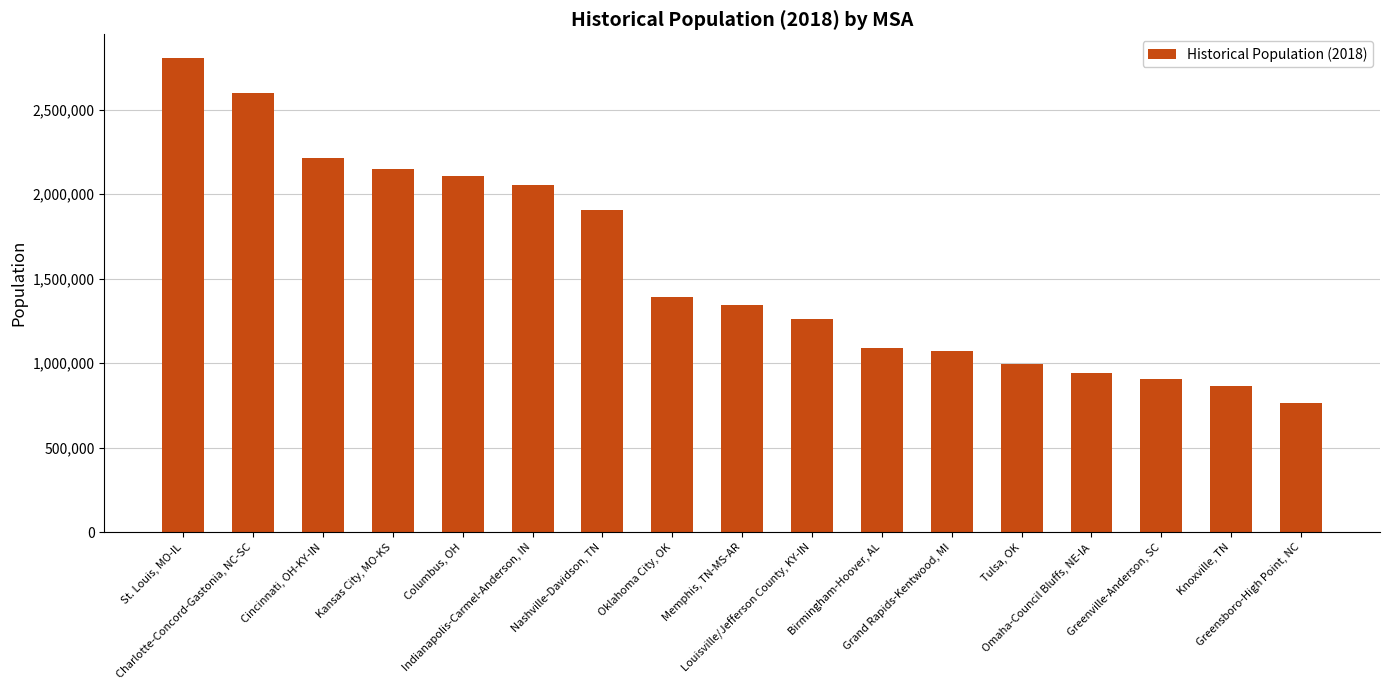

Reading left to right, what are all the values shown in this chart?

2805800	2596204	2214370	2147602	2105684	2053475	1906794	1394449	1343892	1262810	1088545	1071358	994033	941298	907812	862196	767100